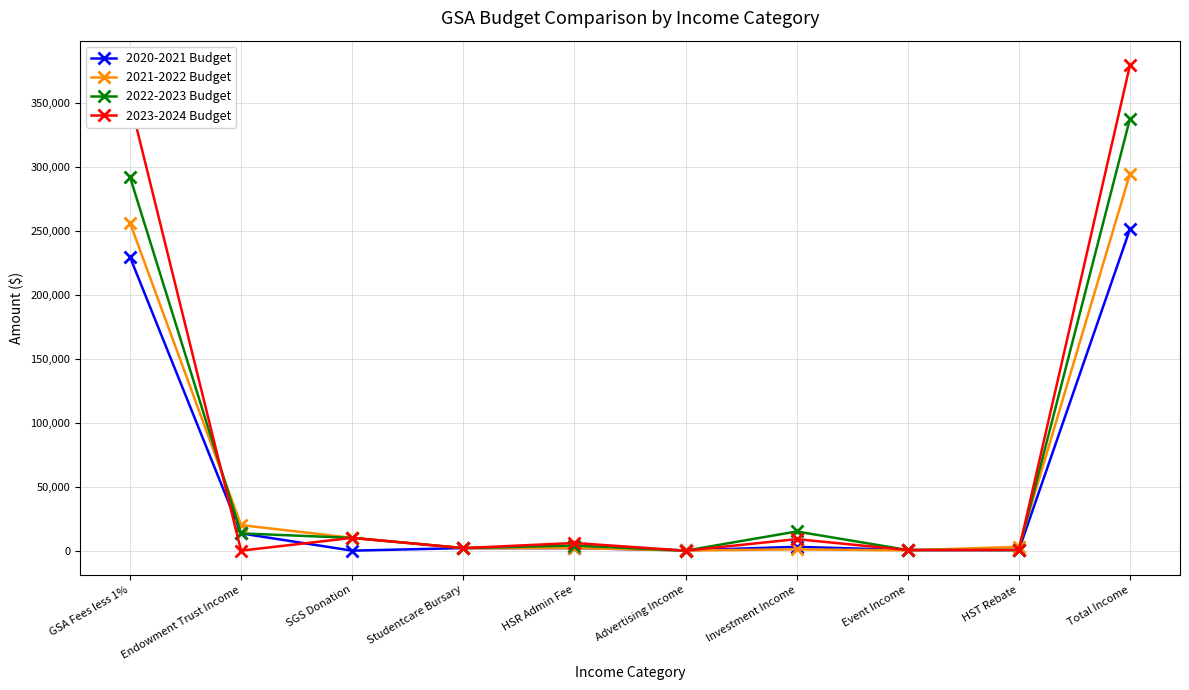

Which series has the largest range (max minus min)?

2023-2024 Budget